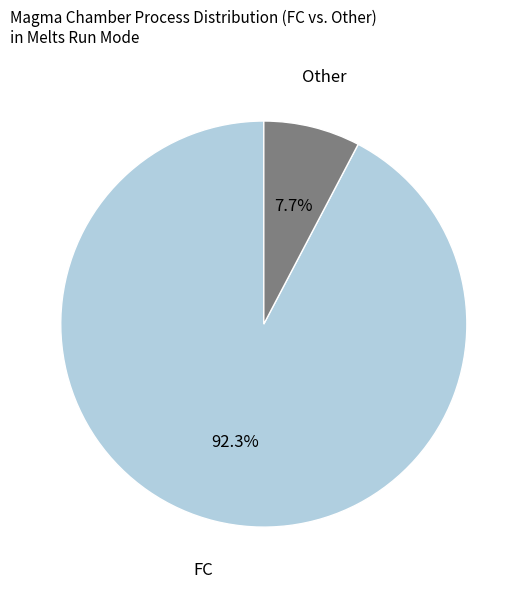

What percentage is the FC slice, to the nearest percent?

92%